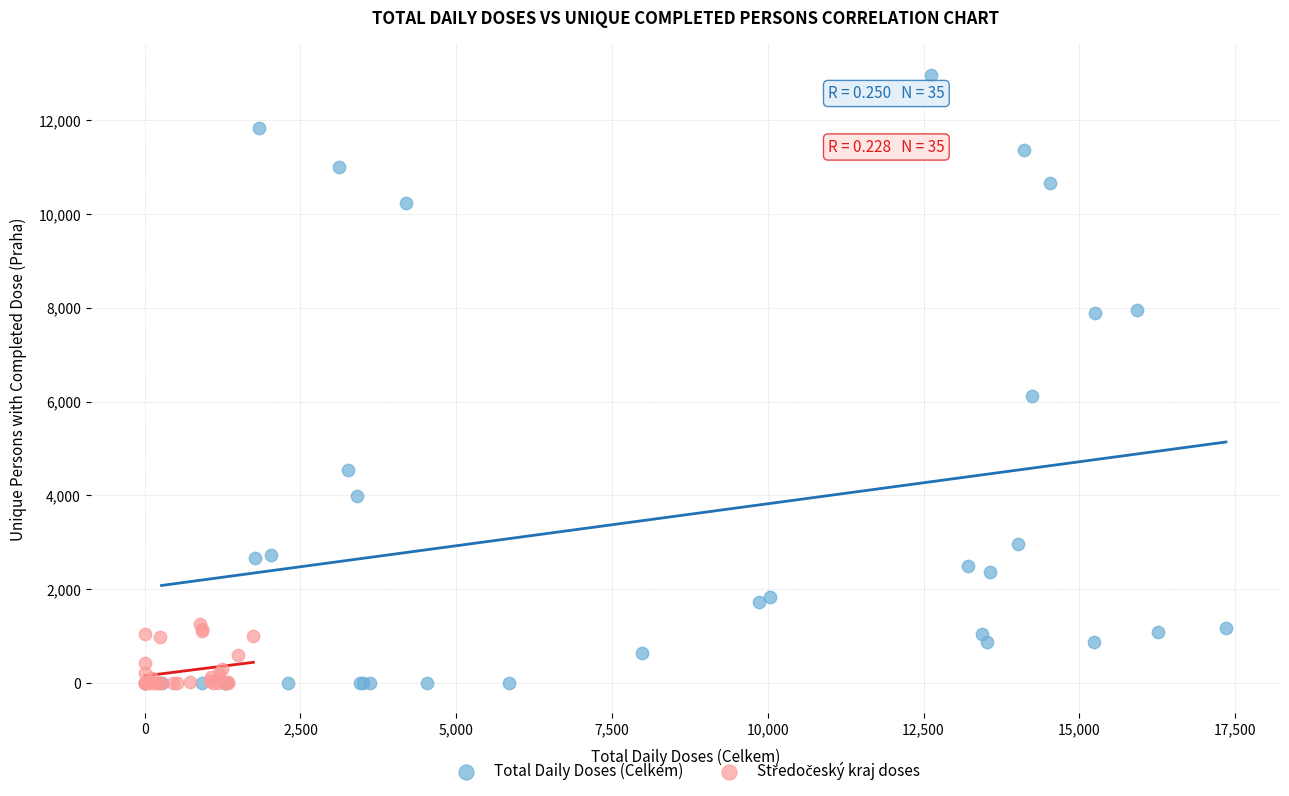

Which series reaches the maximum Y coordinate?

Total Daily Doses (Celkem)